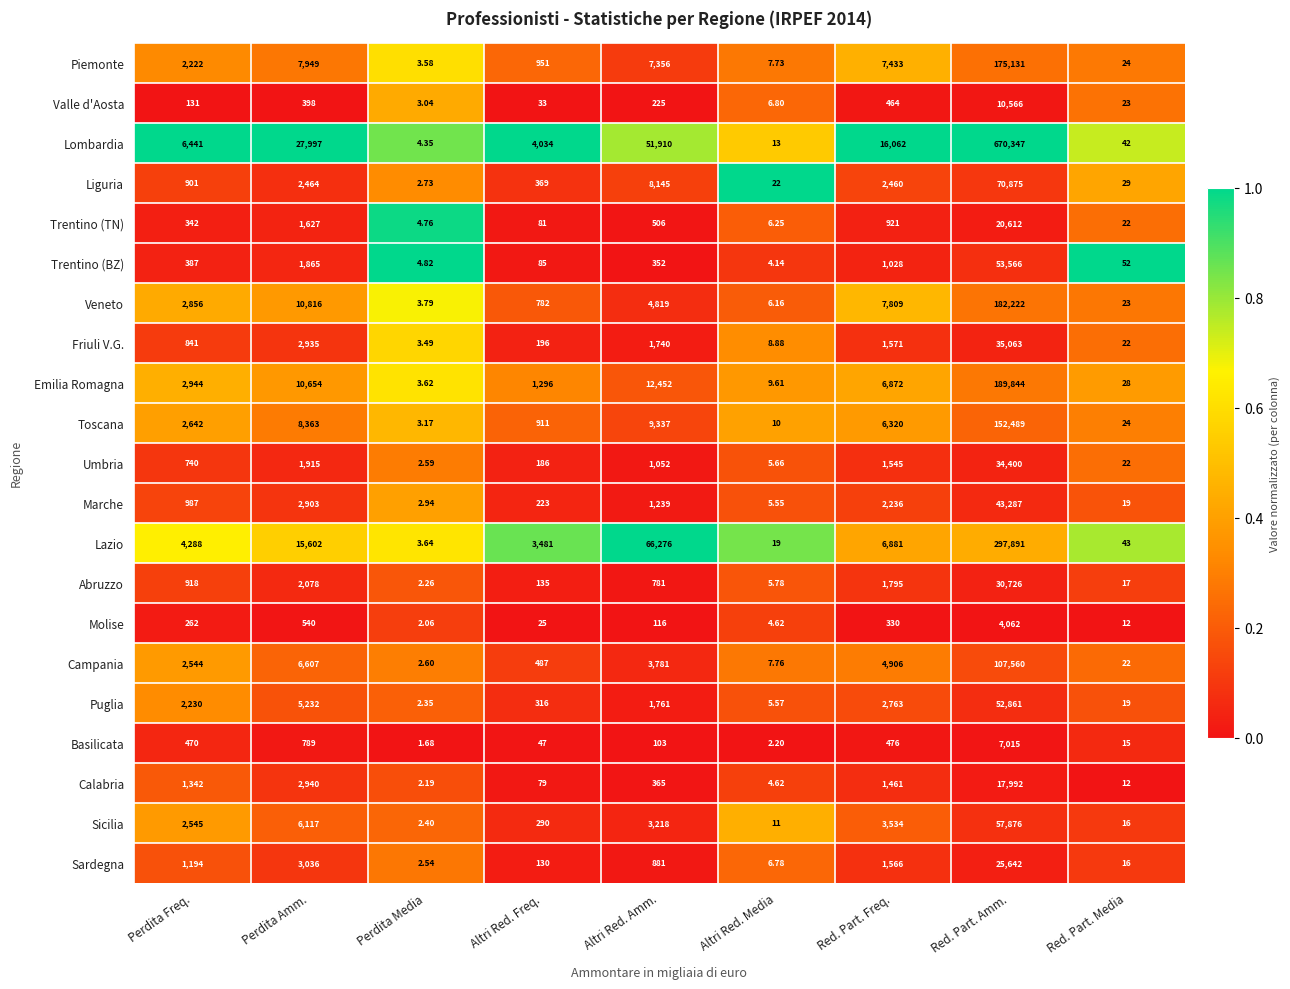

At which category is the sum across all series the highest?

Red. Part. Amm.